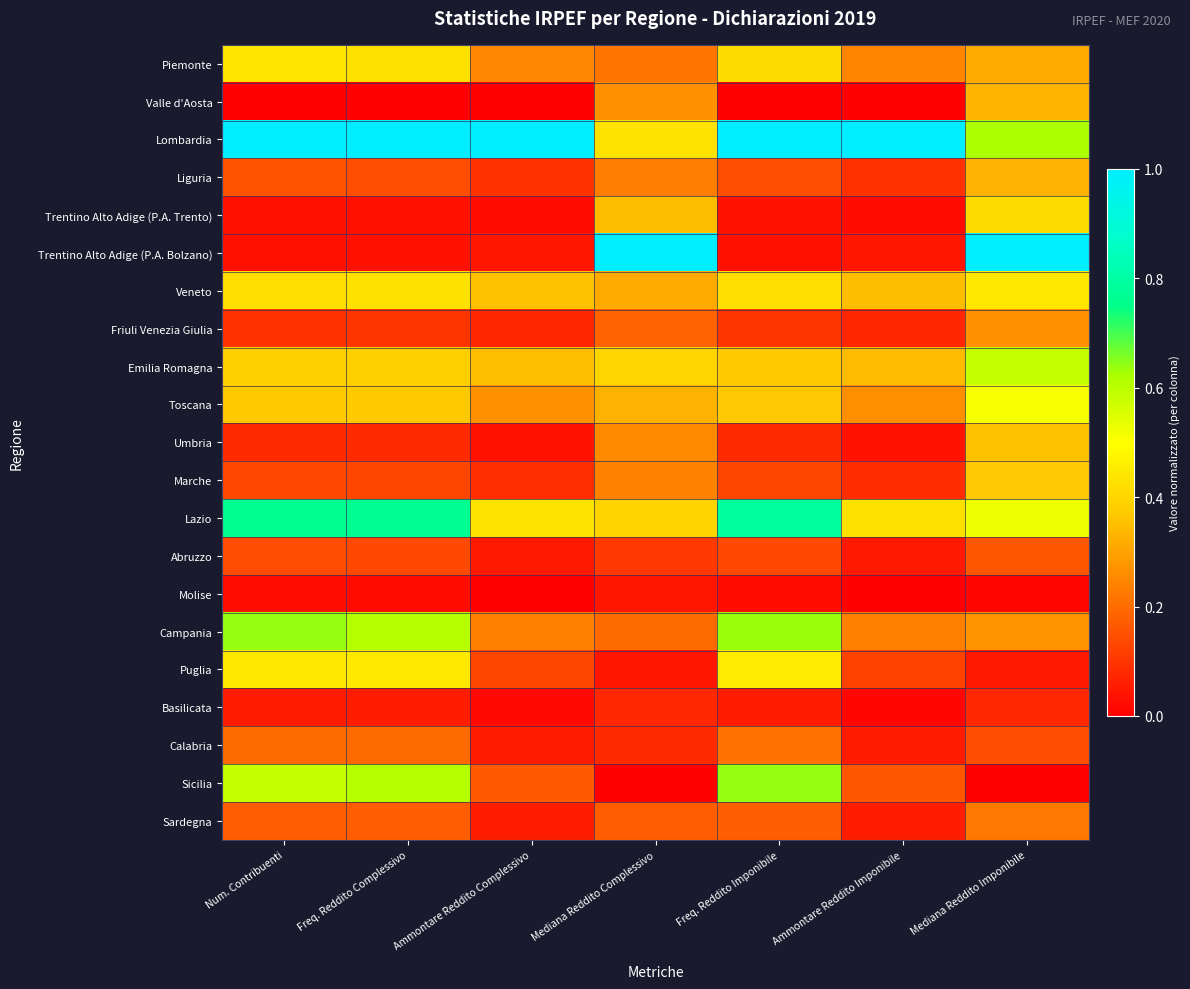

Rank the series at Mediana Reddito Complessivo from lowest to highest value.

Sicilia, Molise, Puglia, Basilicata, Calabria, Abruzzo, Sardegna, Friuli Venezia Giulia, Campania, Piemonte, Liguria, Marche, Umbria, Valle d'Aosta, Veneto, Toscana, Trentino Alto Adige (P.A. Trento), Lazio, Emilia Romagna, Lombardia, Trentino Alto Adige (P.A. Bolzano)